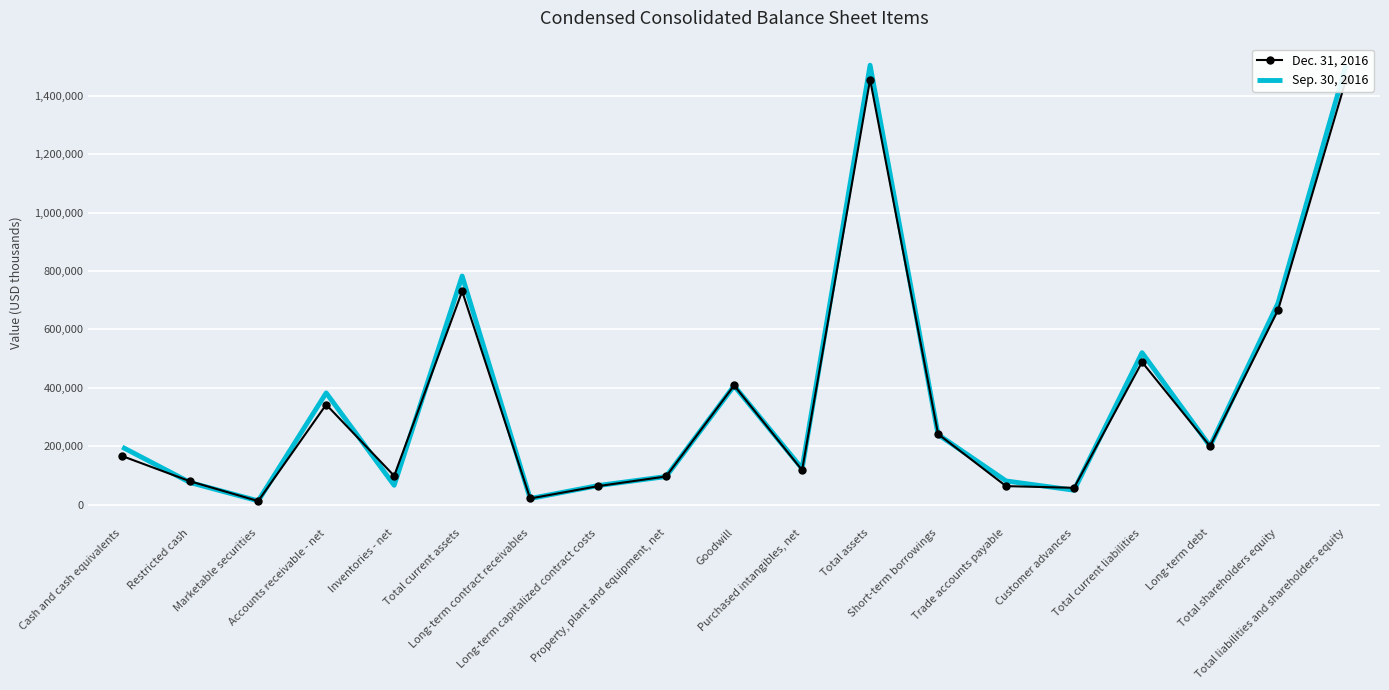

The Sep. 30, 2016 series shows 75648 at Restricted cash. True or false?

True